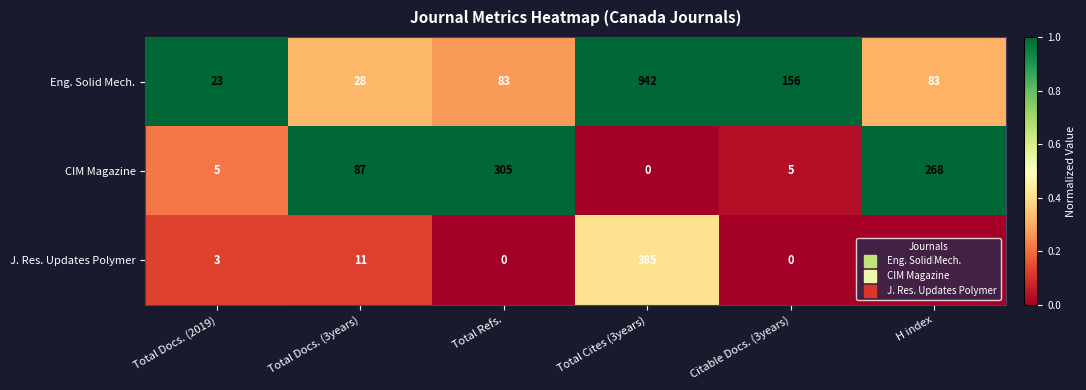

What is the spread (max minus min) of values at Citable Docs. (3years)?

156